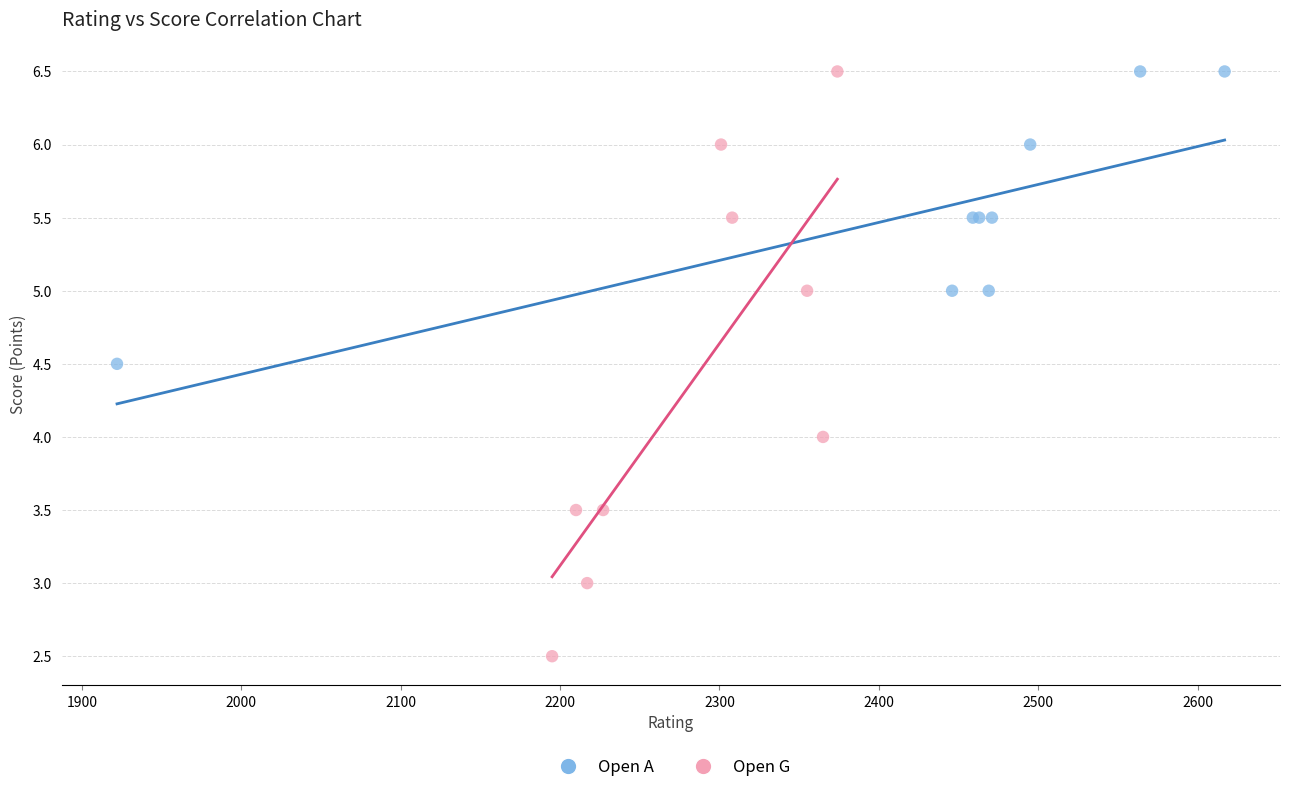

Which series contains the lowest Y value?

Open G